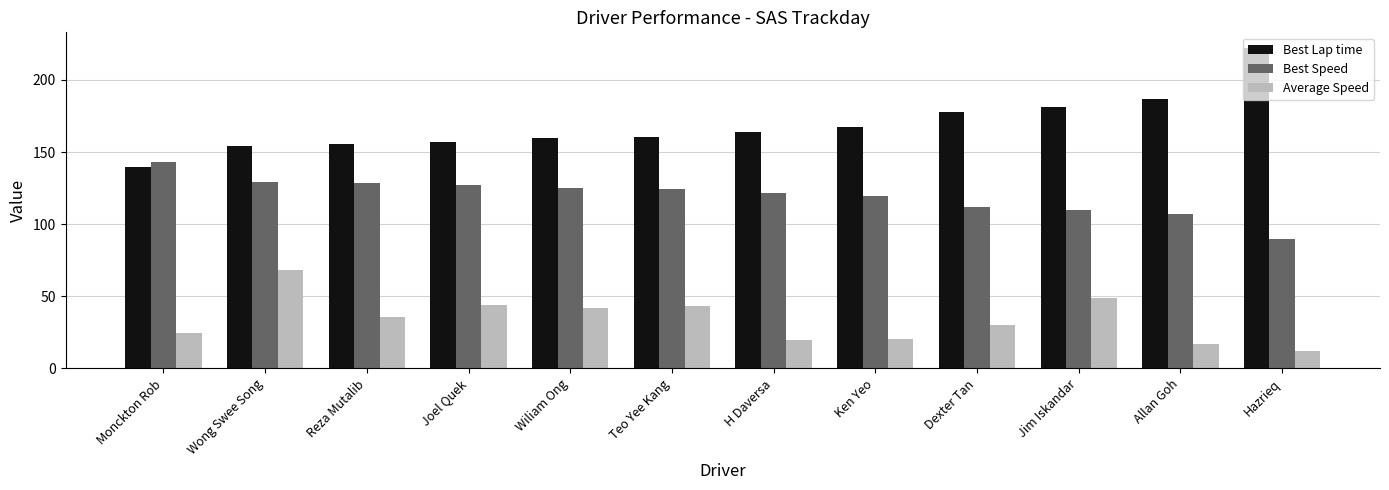

Which series has the largest range (max minus min)?

Best Lap time